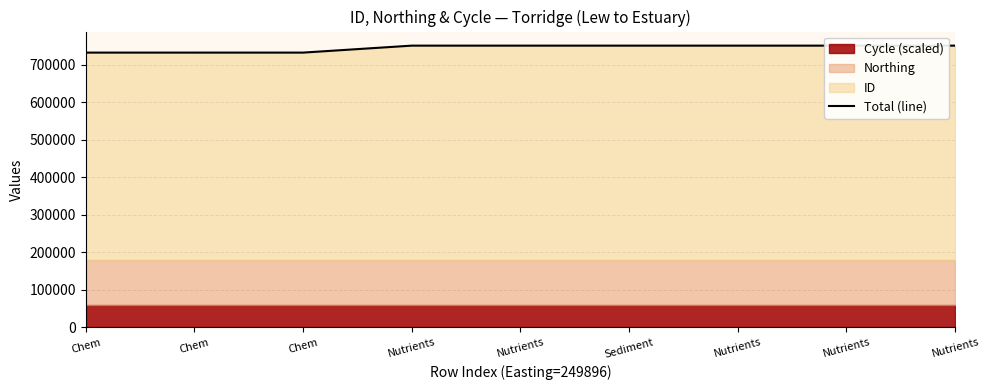

What is the label of the 7th point from the left?

Nutrients